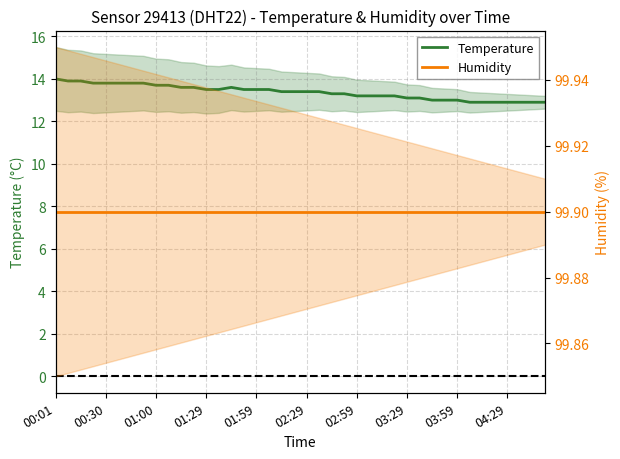

Count the number of categories in the chart.

40